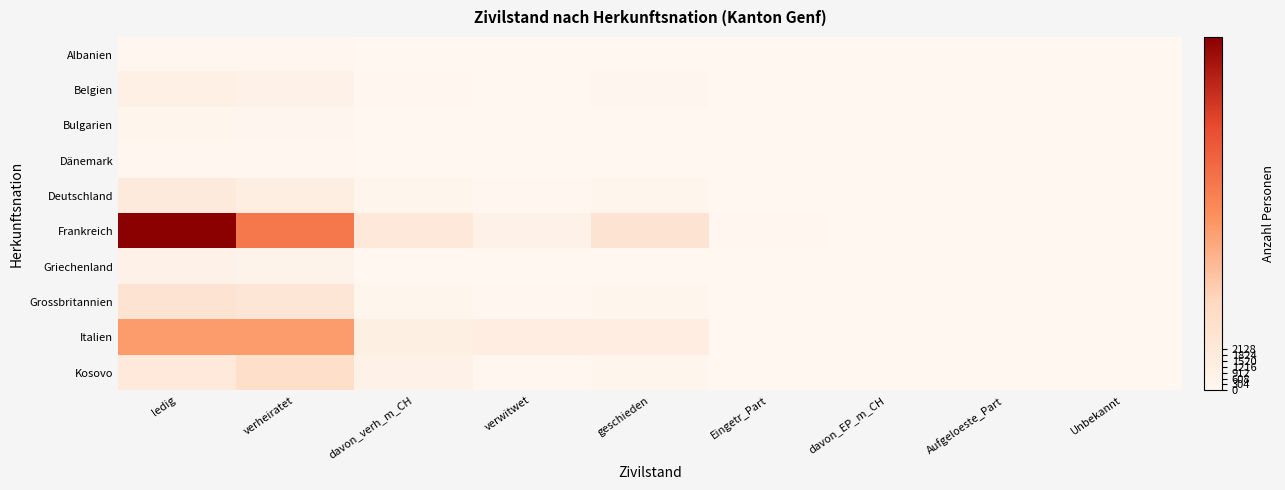

List the series in order of their peak value, highest first.

Frankreich, Italien, Kosovo, Grossbritannien, Deutschland, Belgien, Griechenland, Bulgarien, Dänemark, Albanien